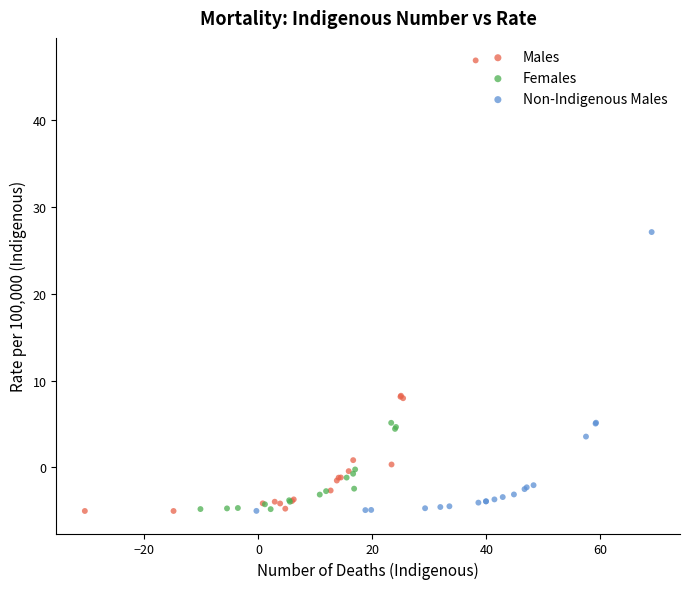

Which series has the largest Y range (max minus min)?

Males